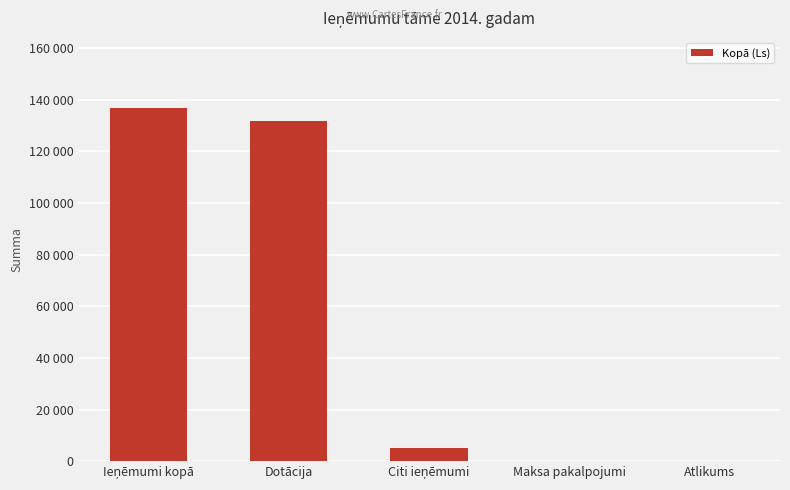

What is the ratio of the value at Ieņēmumi kopā to the value at Citi ieņēmumi?

27.2